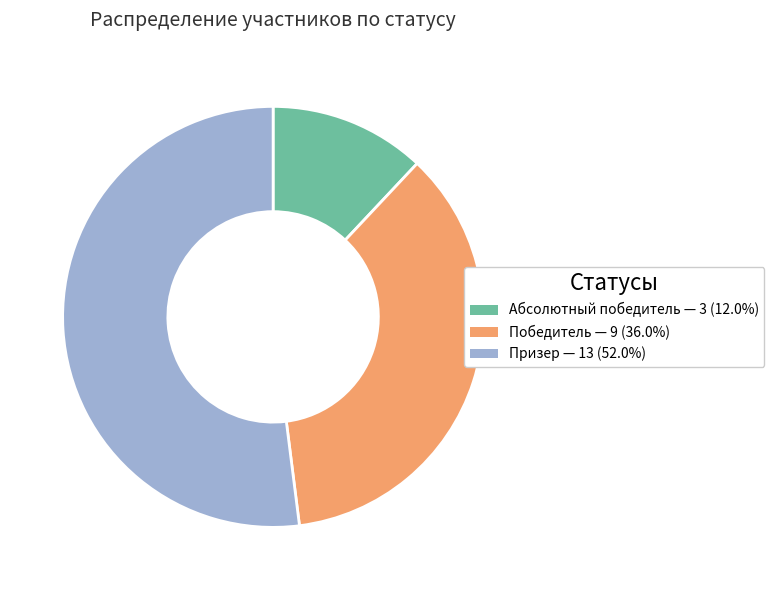

True or false: Призер accounts for 63% of the total.

False